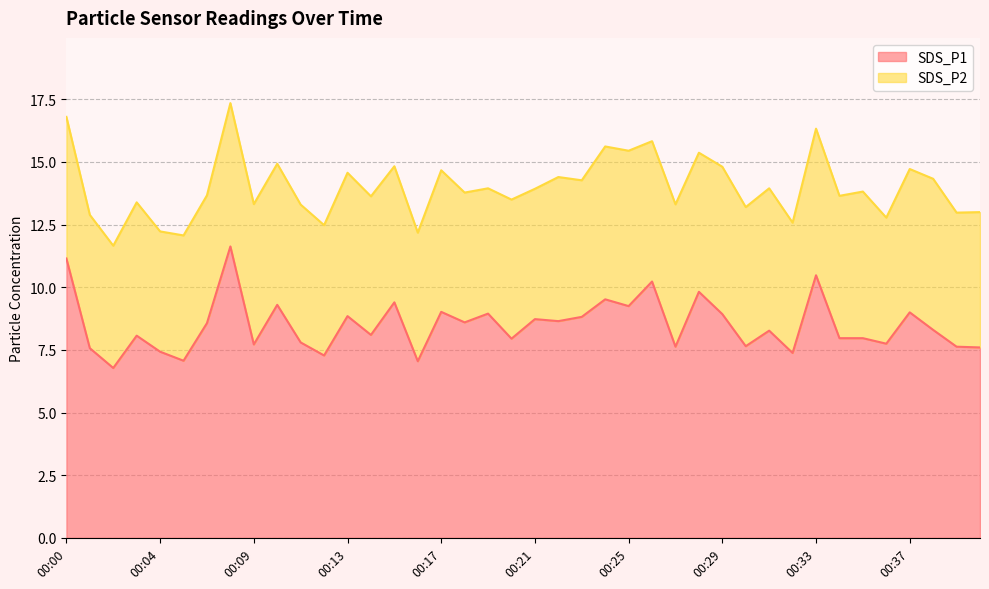

What is the average value?

8.5